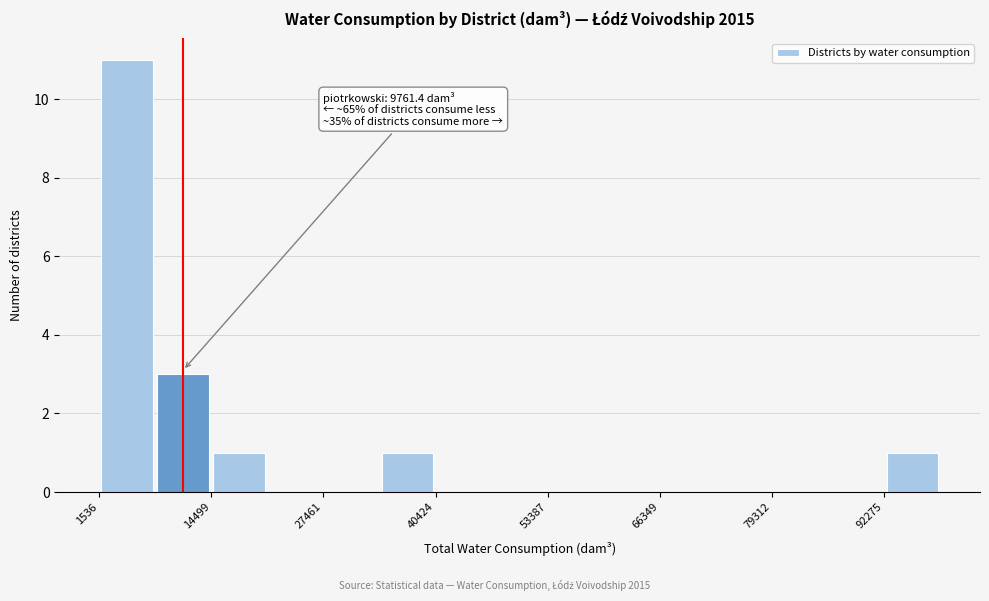

Read against the x-axis, roughly where is the centre of the tallest bar?

4000